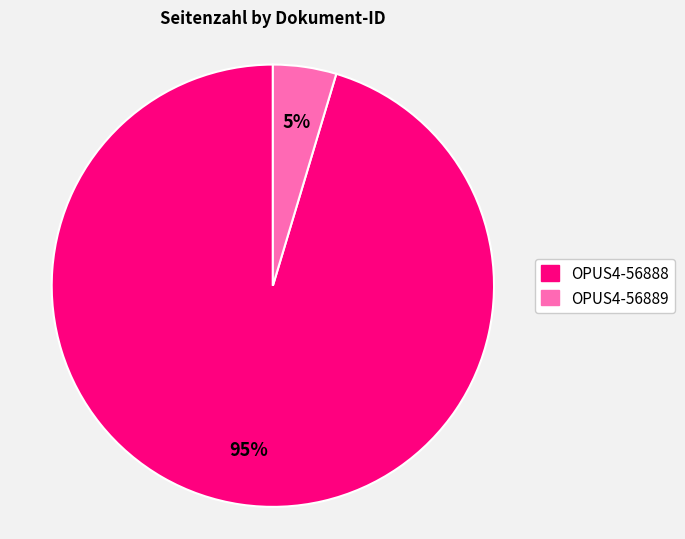

What percentage is the OPUS4-56889 slice, to the nearest percent?

5%